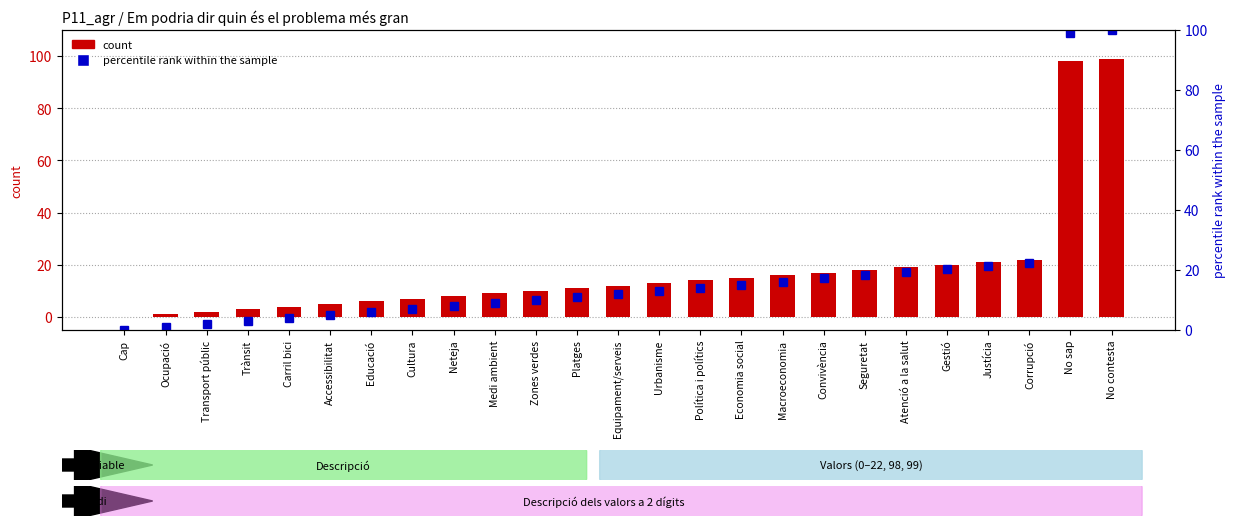

Which has a higher value, Educació or Gestió?

Gestió